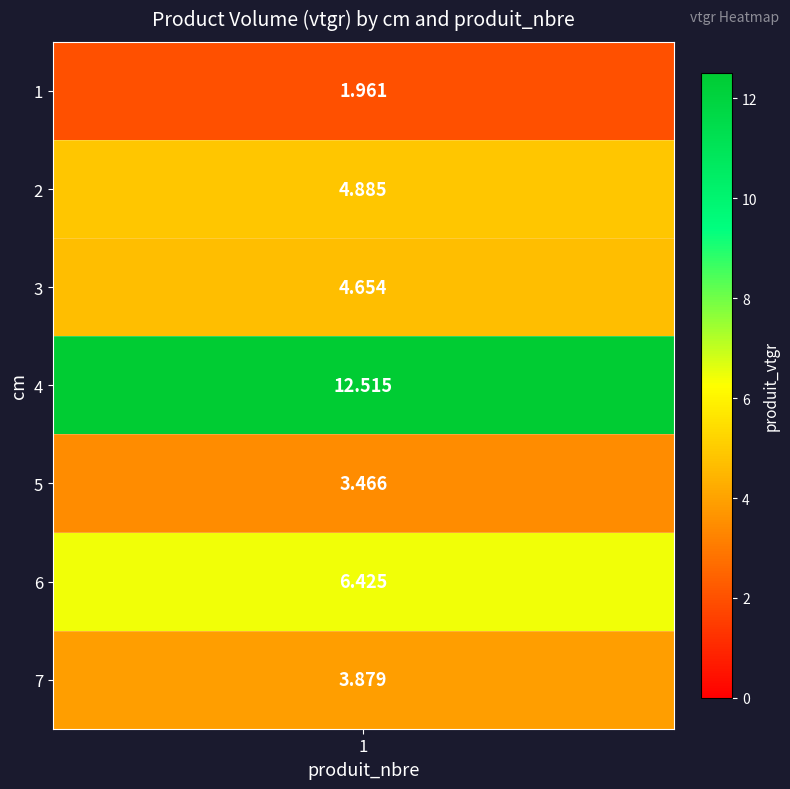

Which label corresponds to the largest value in the chart?

4